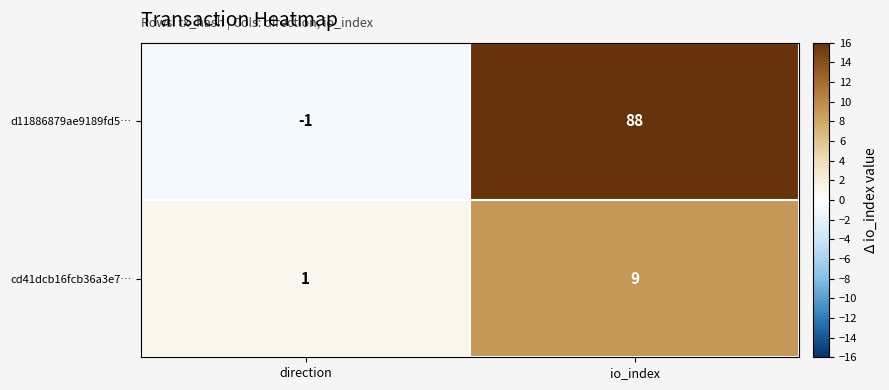

At which category is the sum across all series the highest?

io_index